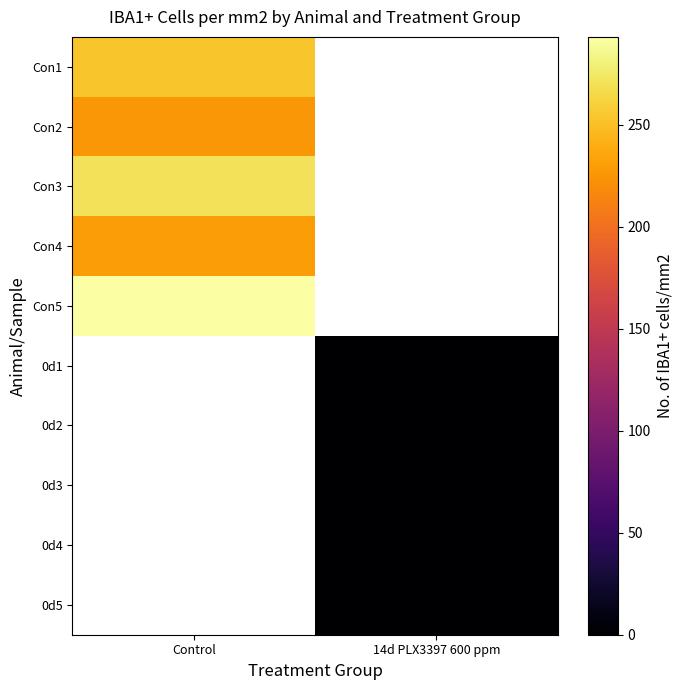

What is the difference between the highest and lowest values at Control?

67.0